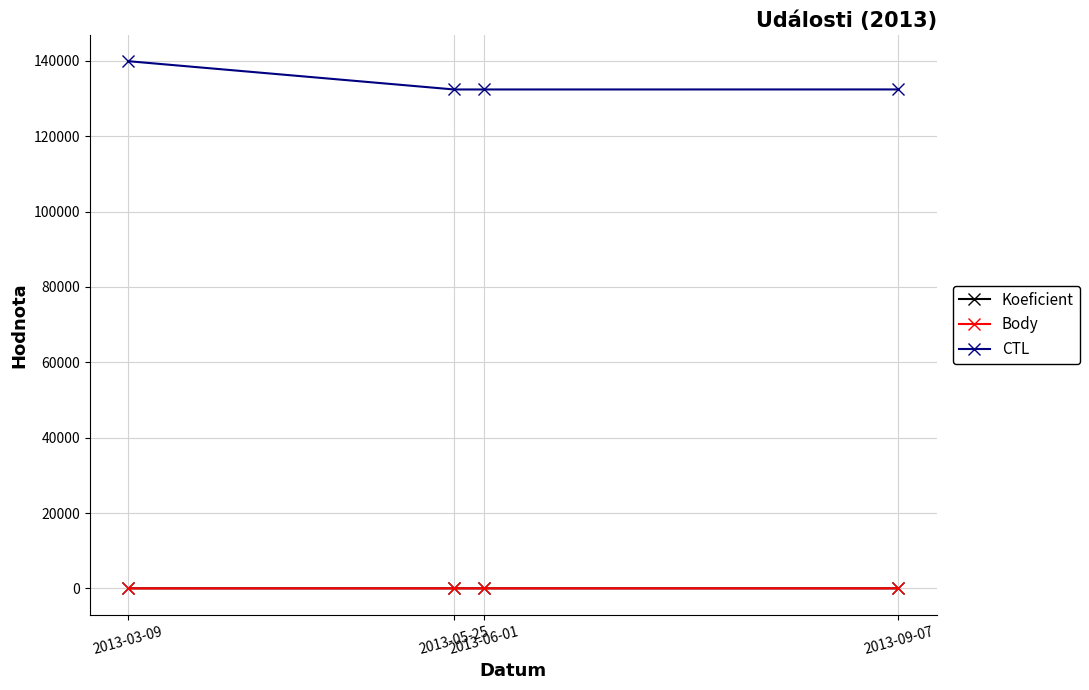

What is the lowest value of the CTL series?

132404